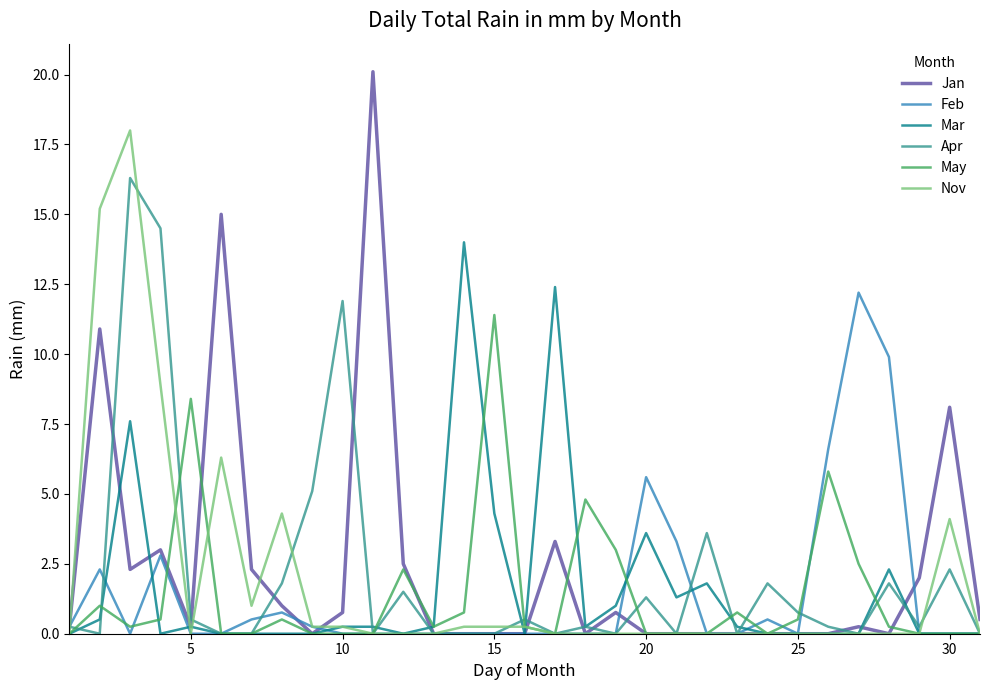

Which series has the largest range (max minus min)?

Jan